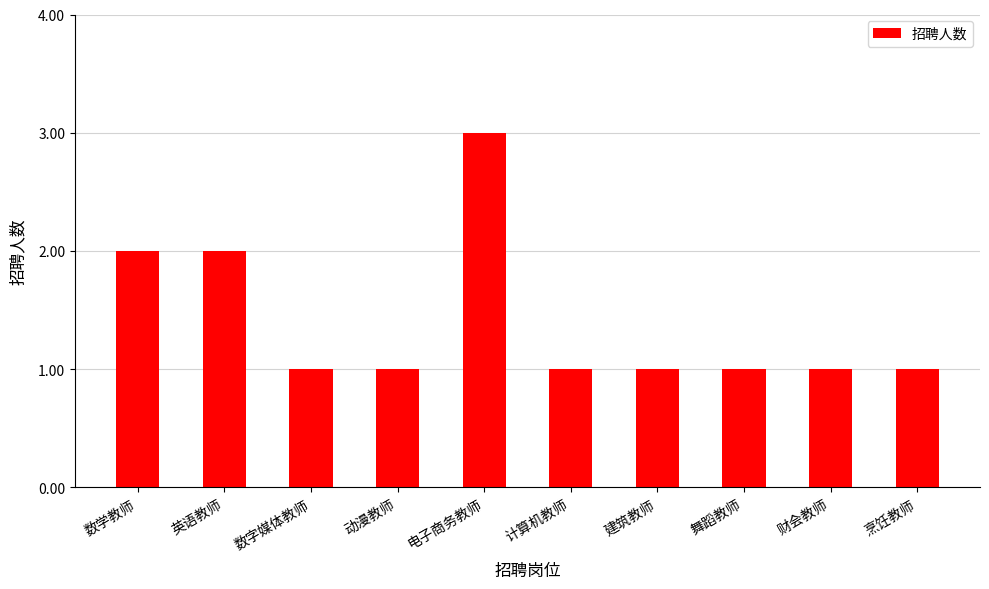

Approximately how many times larger is the value at 计算机教师 compared to 动漫教师?

1.0